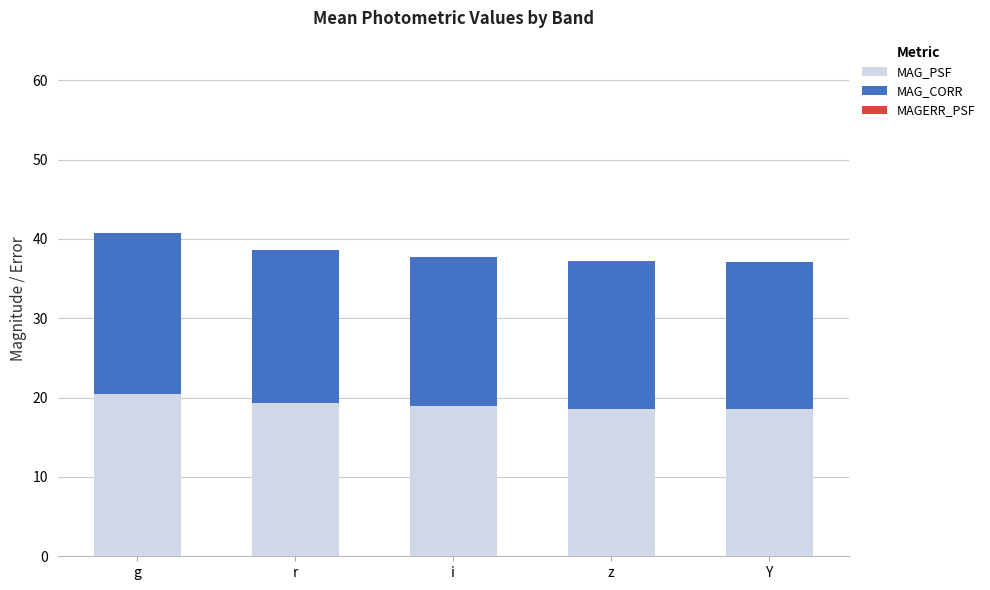

True or false: MAG_PSF has a value of 5.3 at g.

False